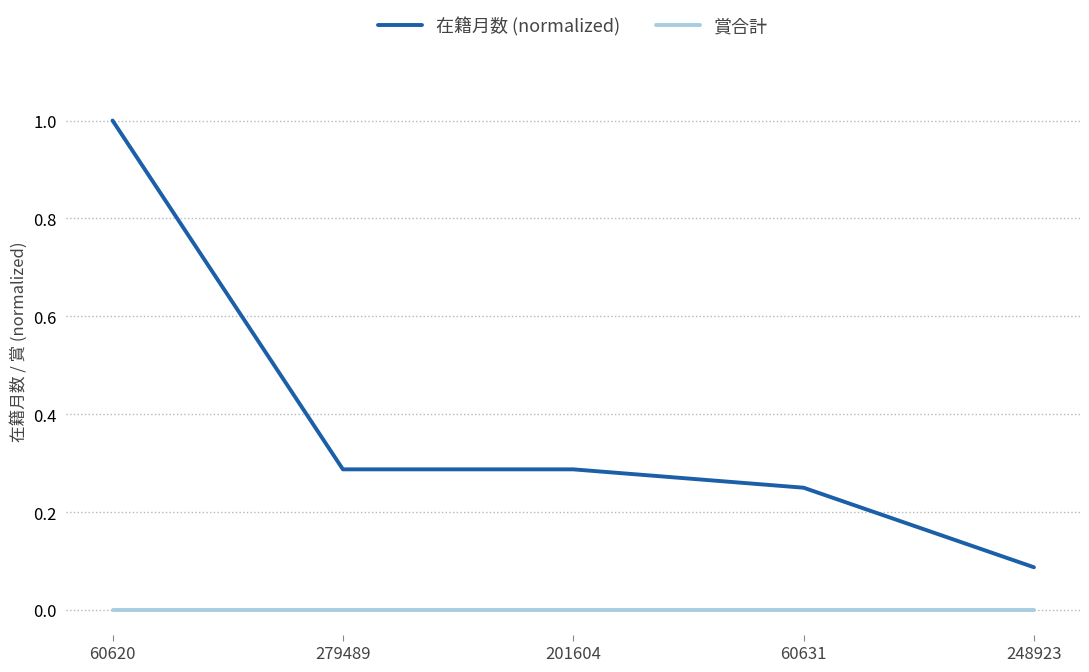

At which category is the sum across all series the highest?

60620